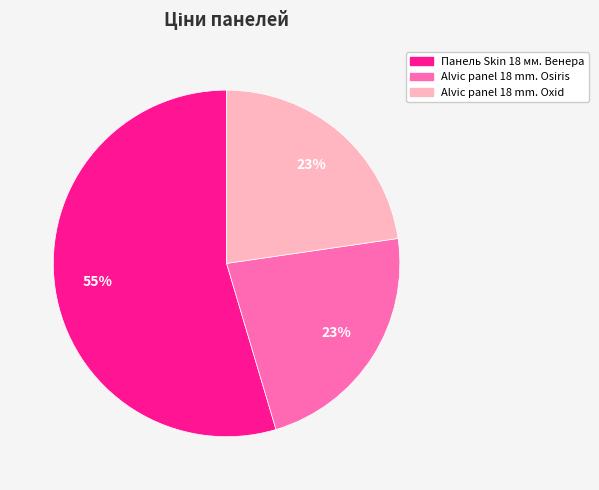

Approximately how many times larger is the value at Alvic panel 18 mm. Oxid compared to Alvic panel 18 mm. Osiris?

1.0